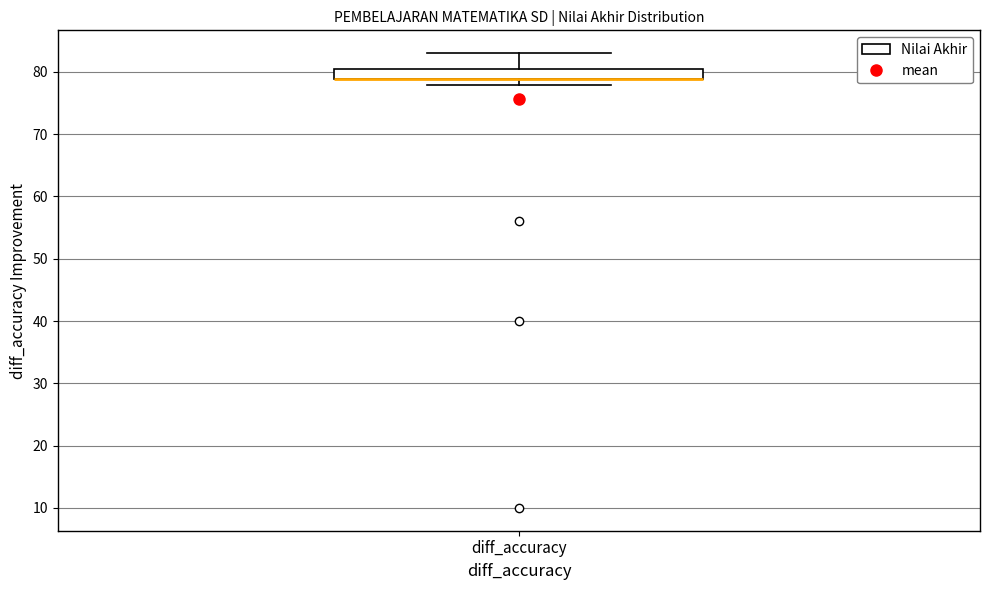

Where is the lower edge of the box for diff_accuracy on the y-axis? The values are not printed on the chart, so give them approximately, as read against the axis.

79